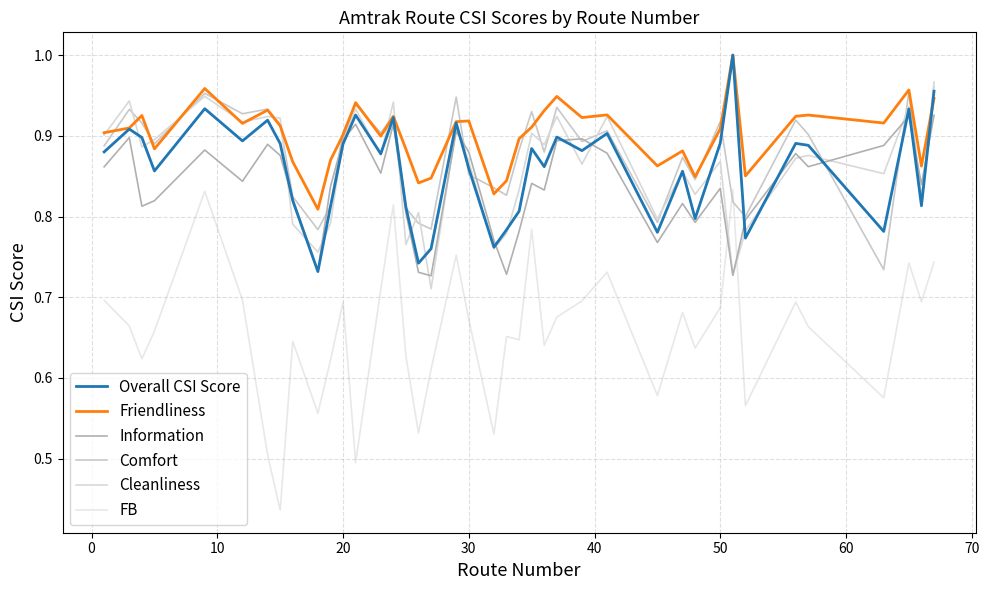

What are all the series names shown in the legend?

Overall CSI Score, Friendliness, Information, Comfort, Cleanliness, FB